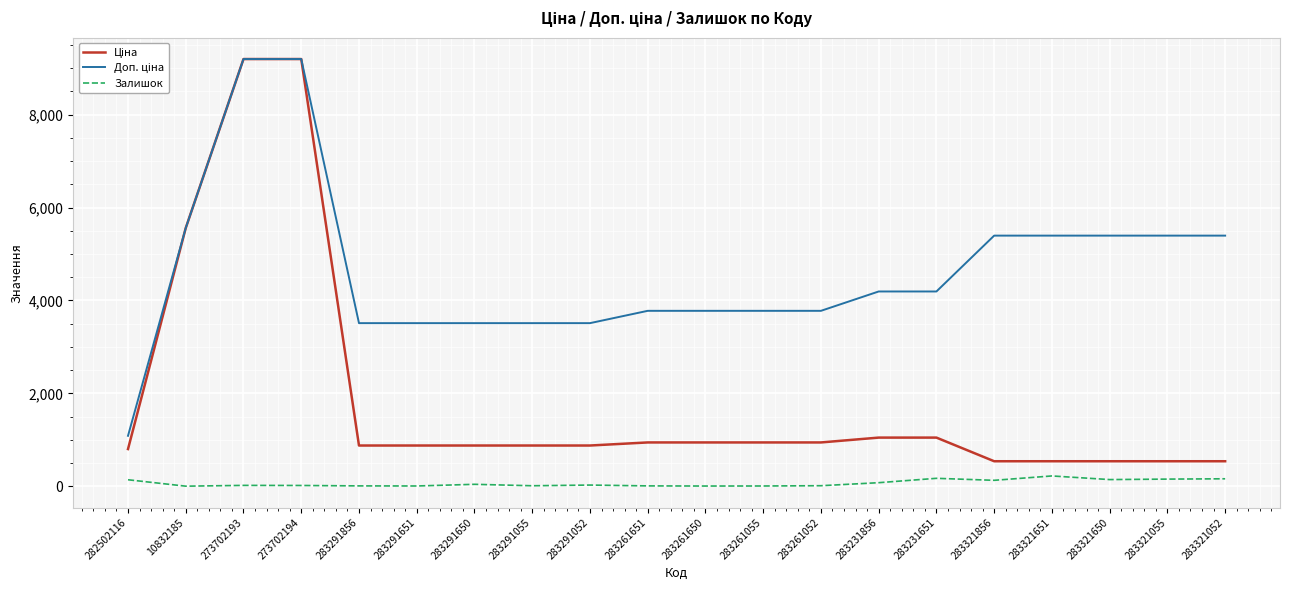

Is it true that Залишок equals 13.0 at 283261052?

True